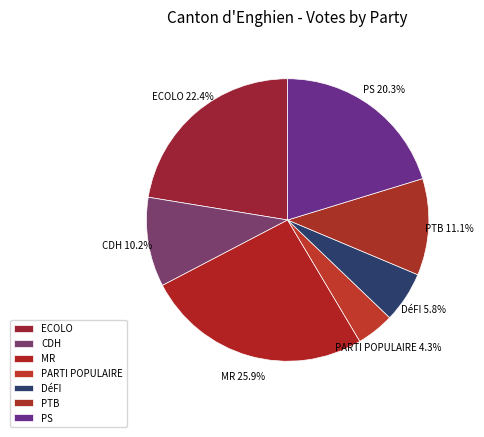

What percentage is the PARTI POPULAIRE slice, to the nearest percent?

4%